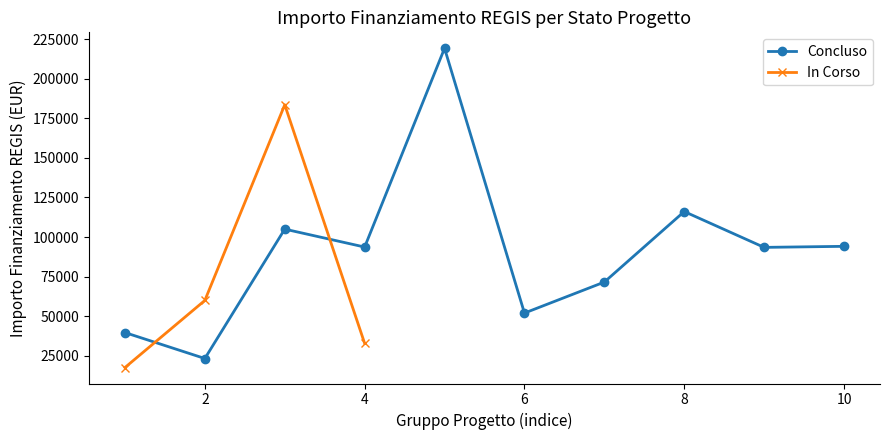

How many interior local peaks does the In Corso series have?

1